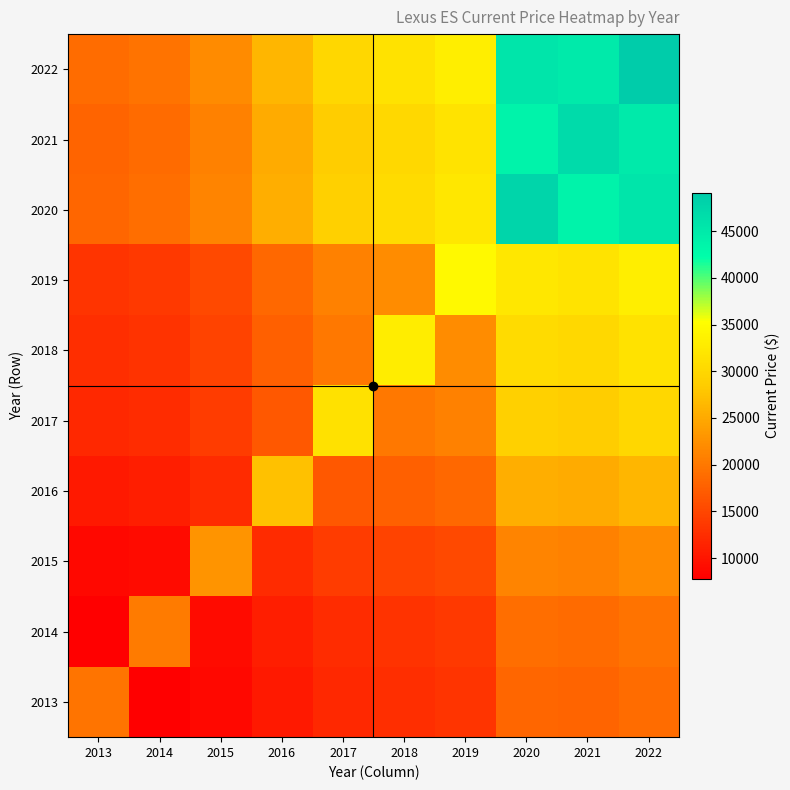

At which category does the chart reach its minimum across all series?

2014